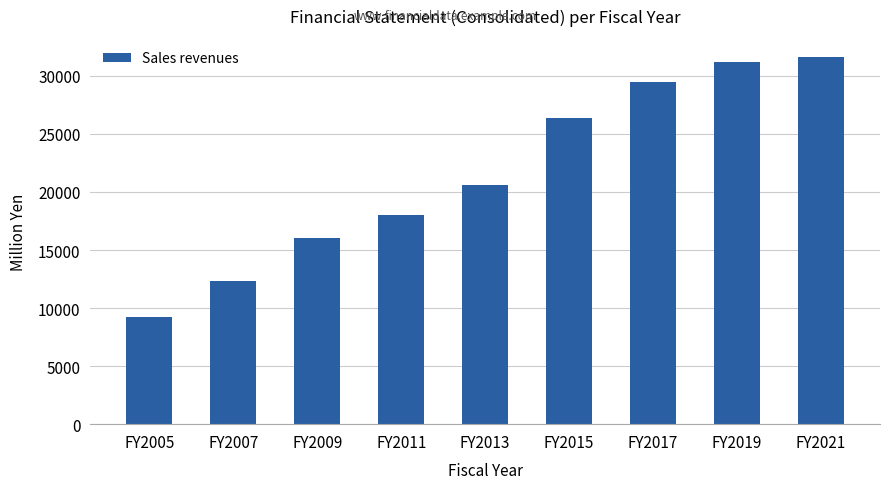

What is the value of the 1st bar from the left?

9270